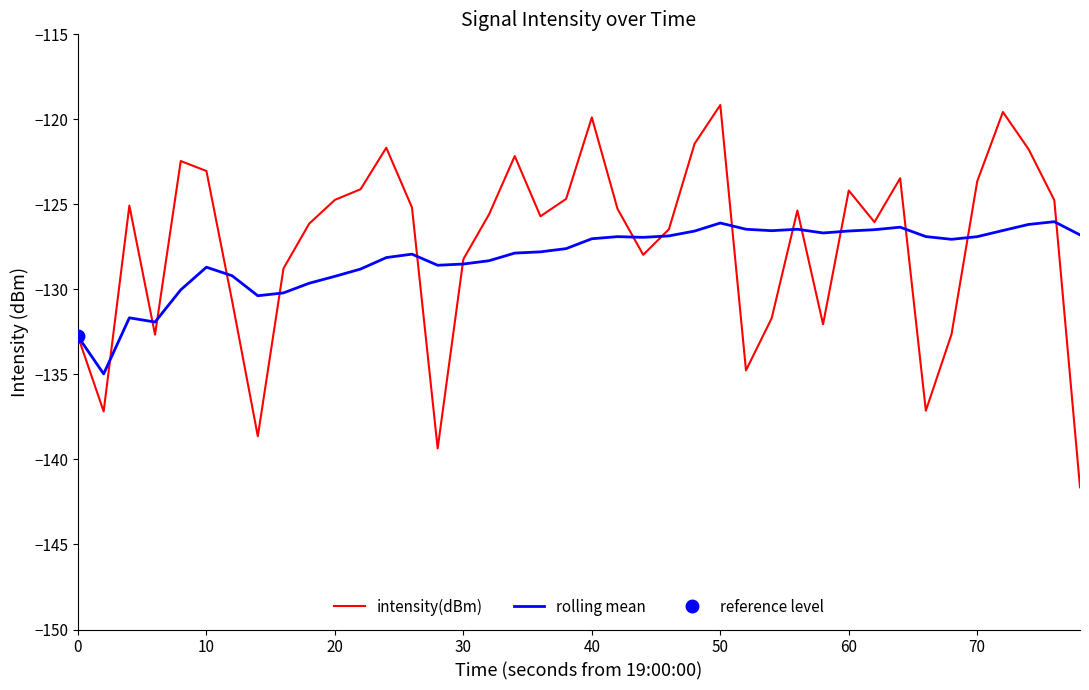

In rolling mean, how many points are higher than both neighbors (excluding endpoints)?

8